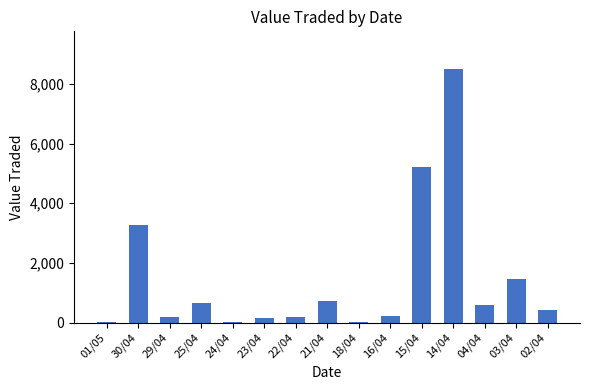

What is the greatest value displayed?

8488